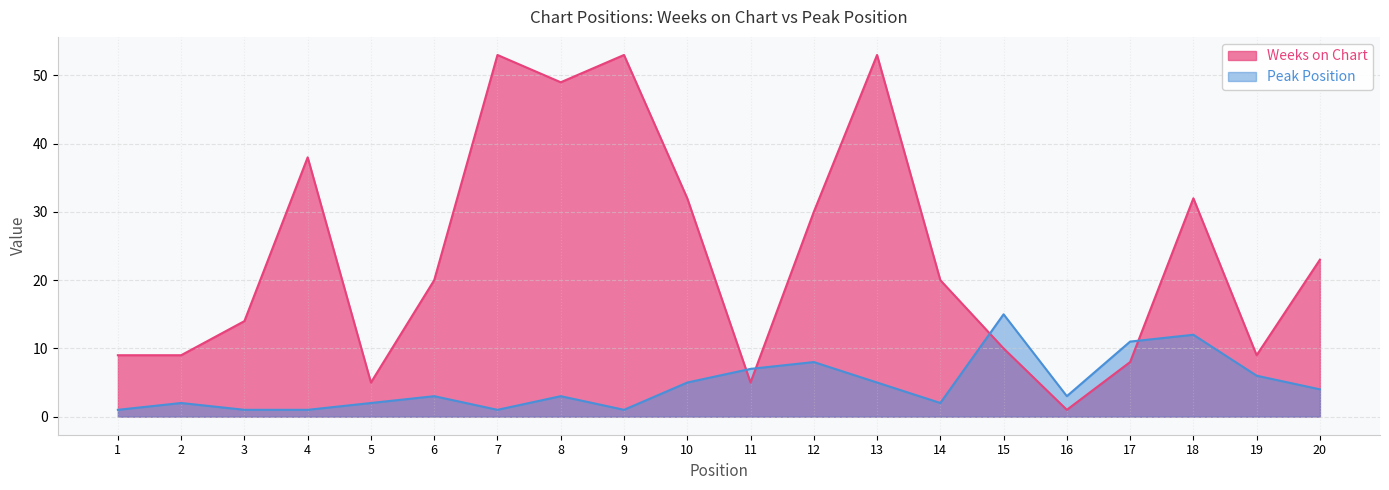

Between which two adjacent categories do Weeks on Chart and Peak Position first intersect?

10 and 11